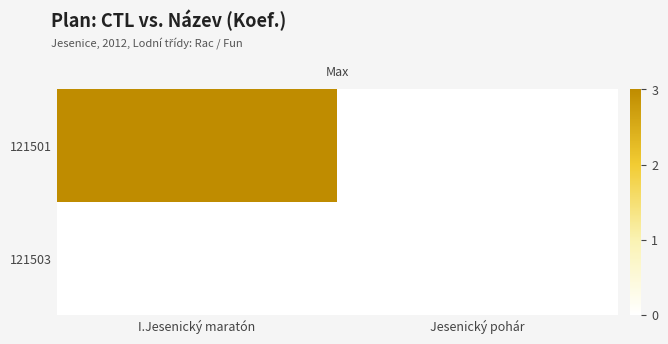

Rank the series at I.Jesenický maratón from lowest to highest value.

121503, 121501